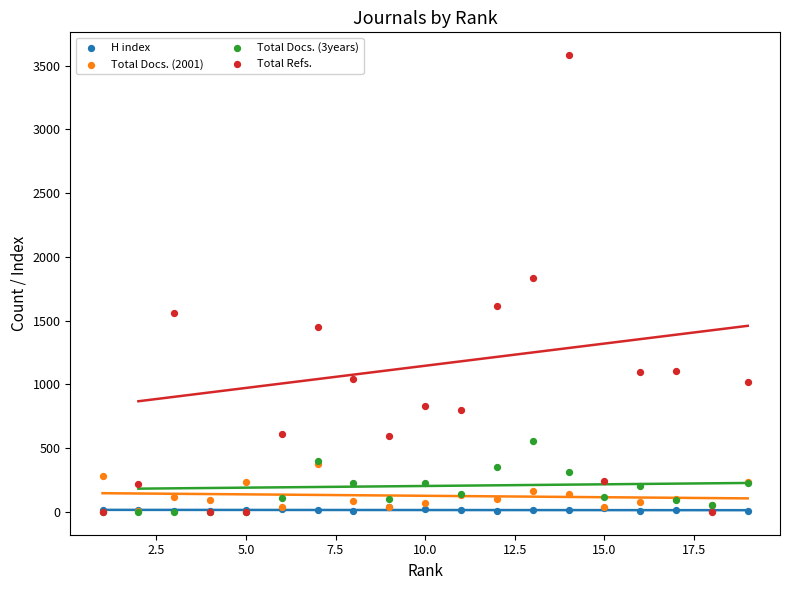

Across all series, what Y value is closest to 1791?

1836